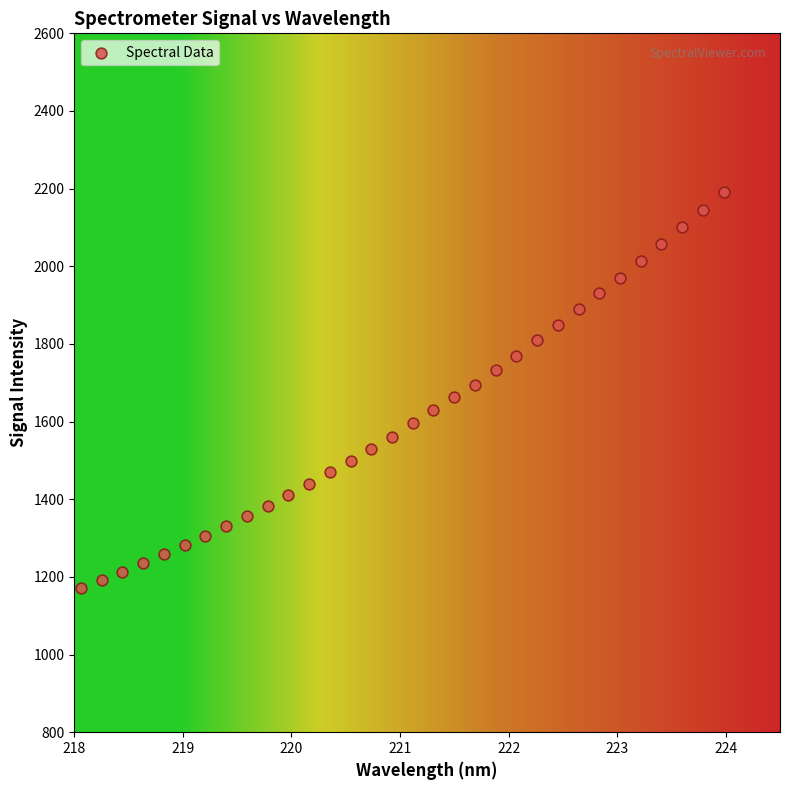

What is the range of X values (max minus min)?

5.9